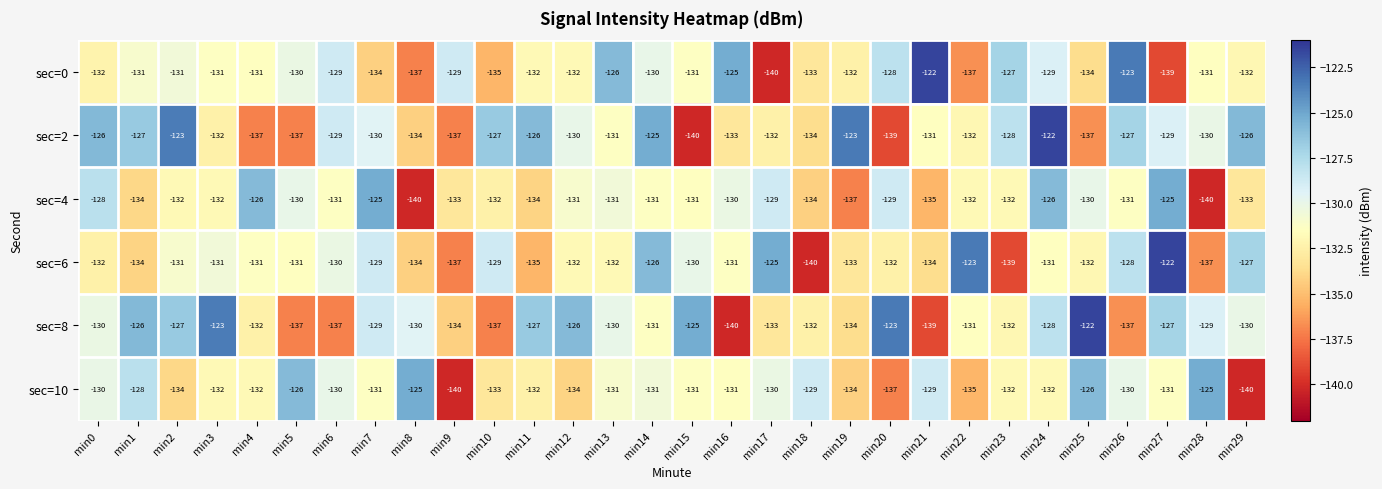

What is the maximum value for sec=2?

-122